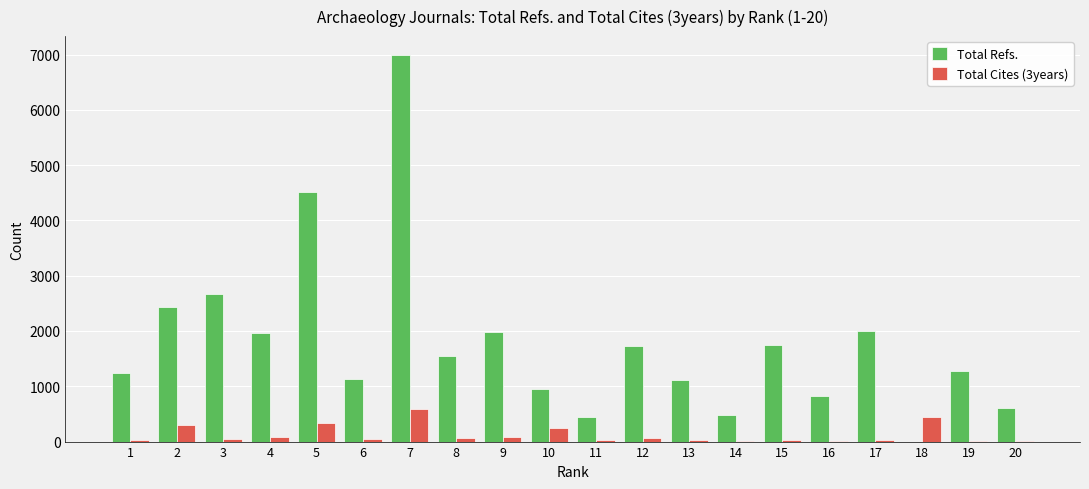

What is the sum of all Total Refs. values?

35673